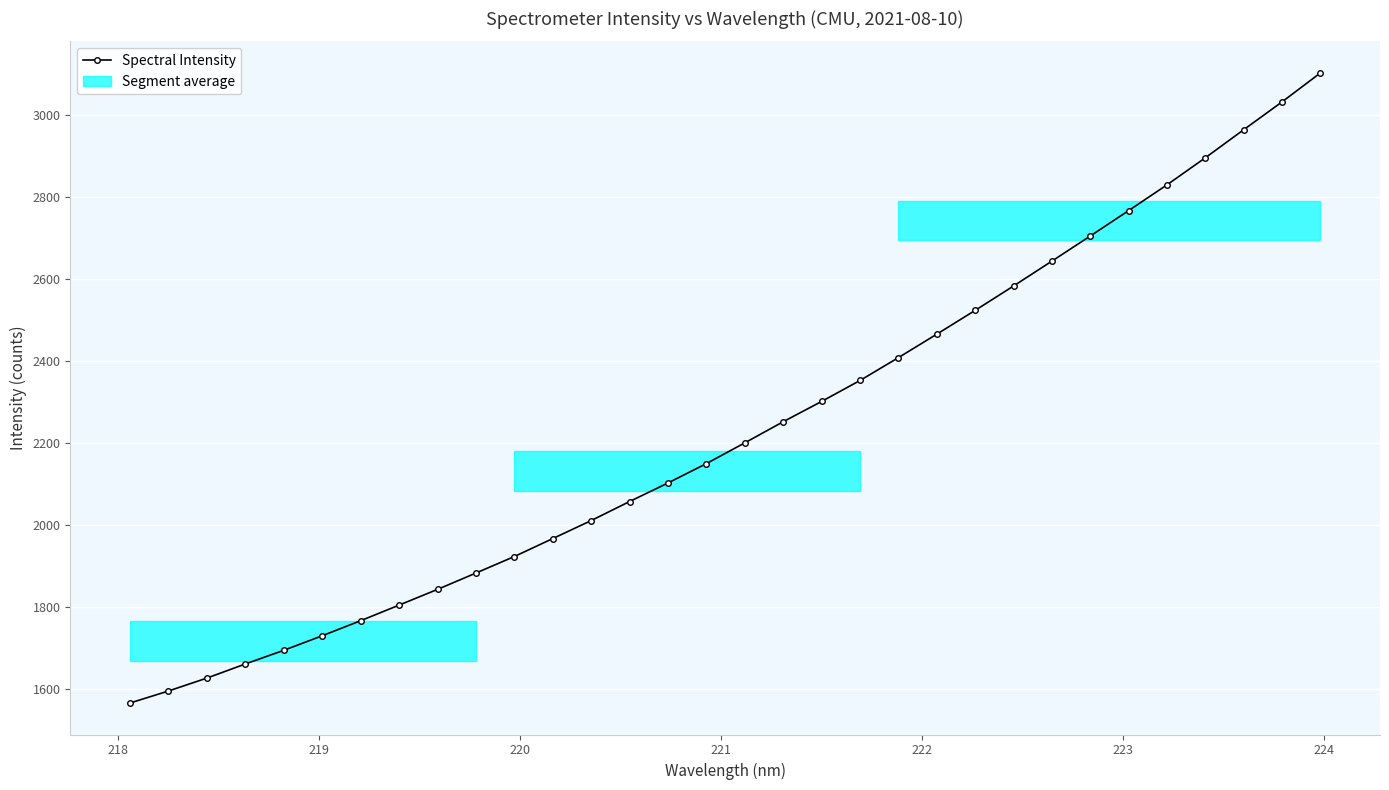

What is the greatest value displayed?

3103.5